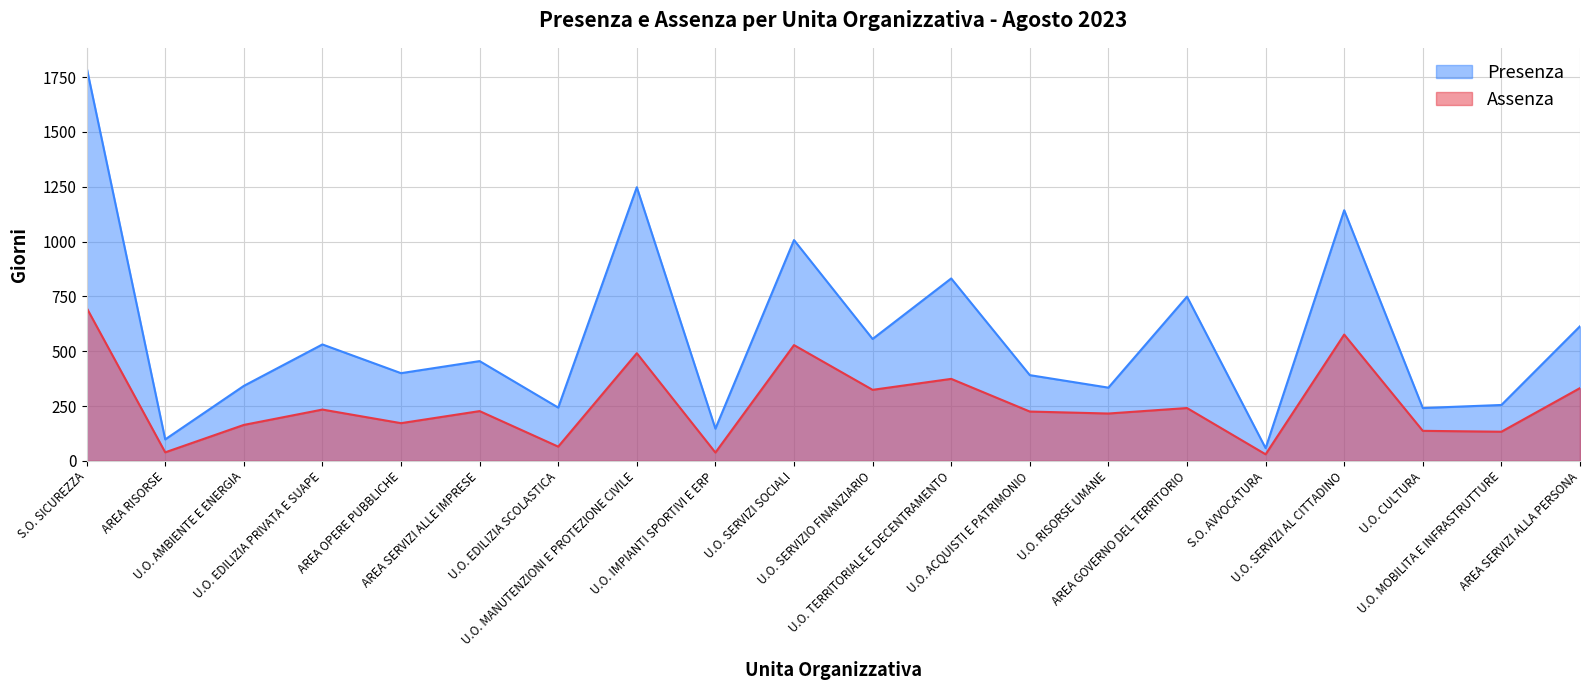

Rank the series at U.O. SERVIZIO FINANZIARIO from highest to lowest value.

Presenza, Assenza